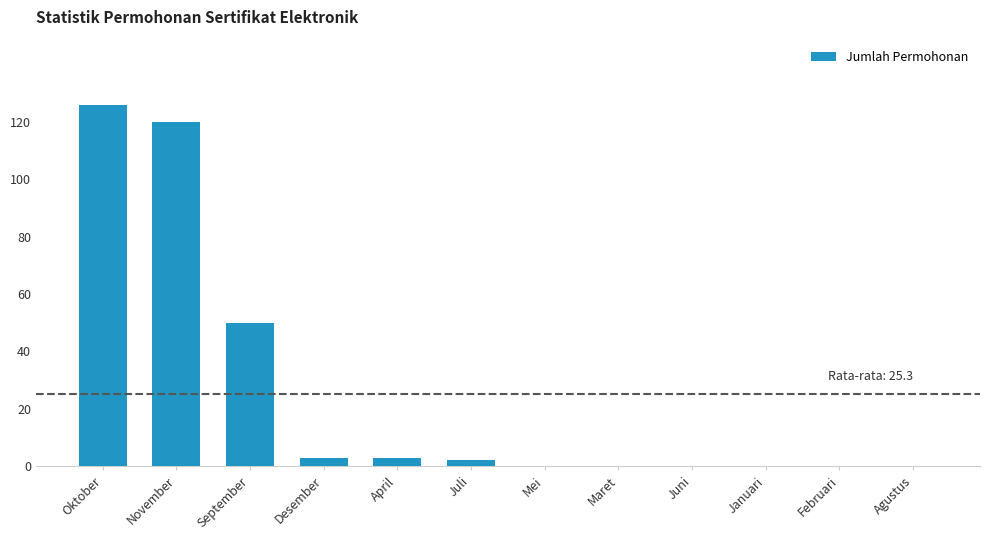

Count the number of data series in this chart.

1